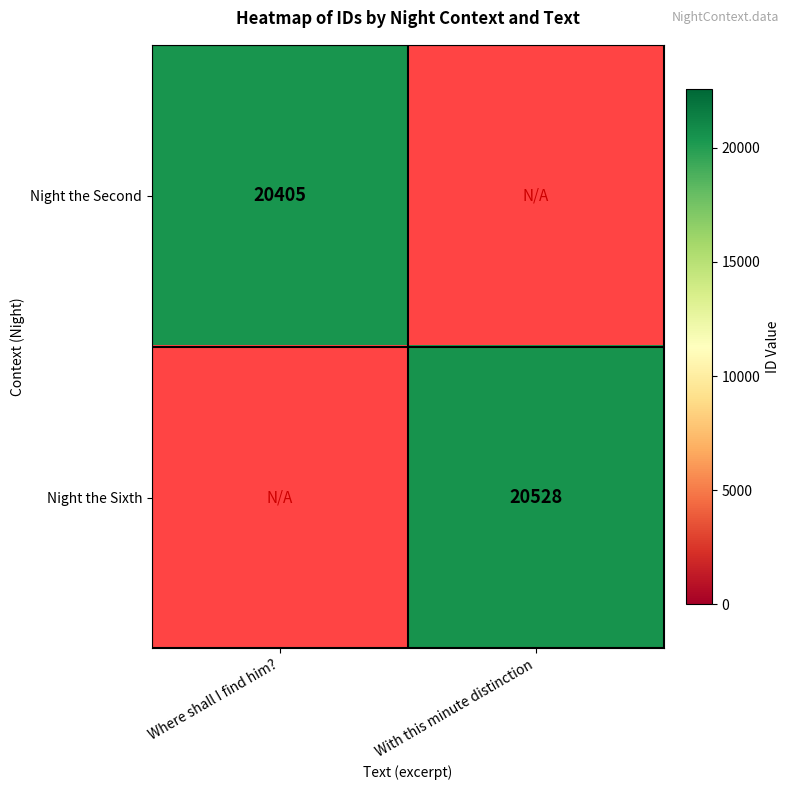

True or false: Night the Second has a value of 12737 at Where shall I find him?.

False